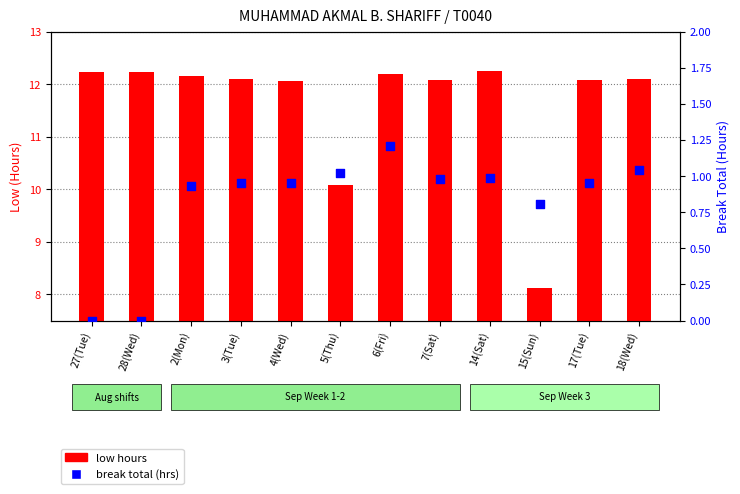

What is the total value across all series at 3(Tue)?

13.0